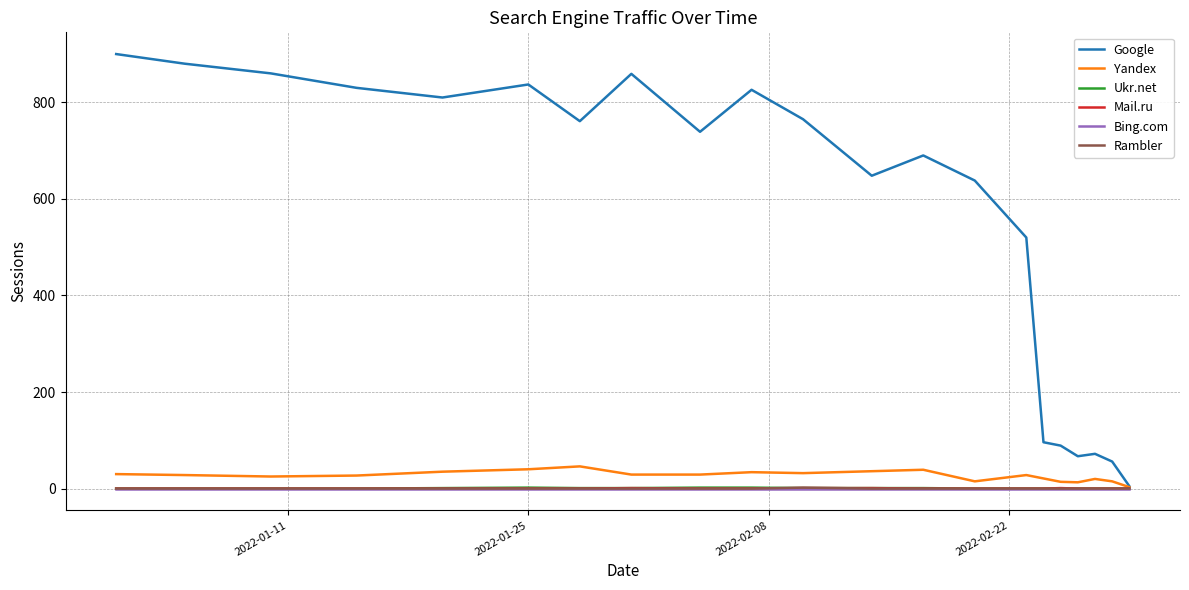

Which series has the largest range (max minus min)?

Google